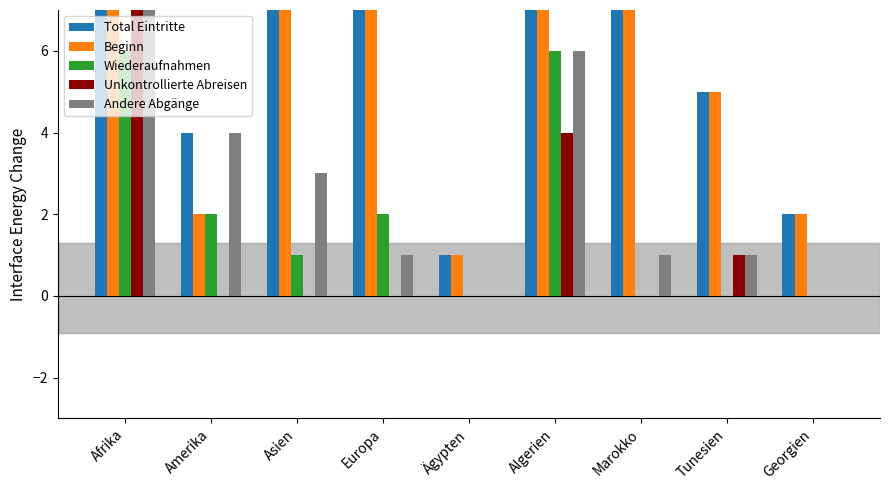

The Unkontrollierte Abreisen series shows 8 at Afrika. True or false?

True